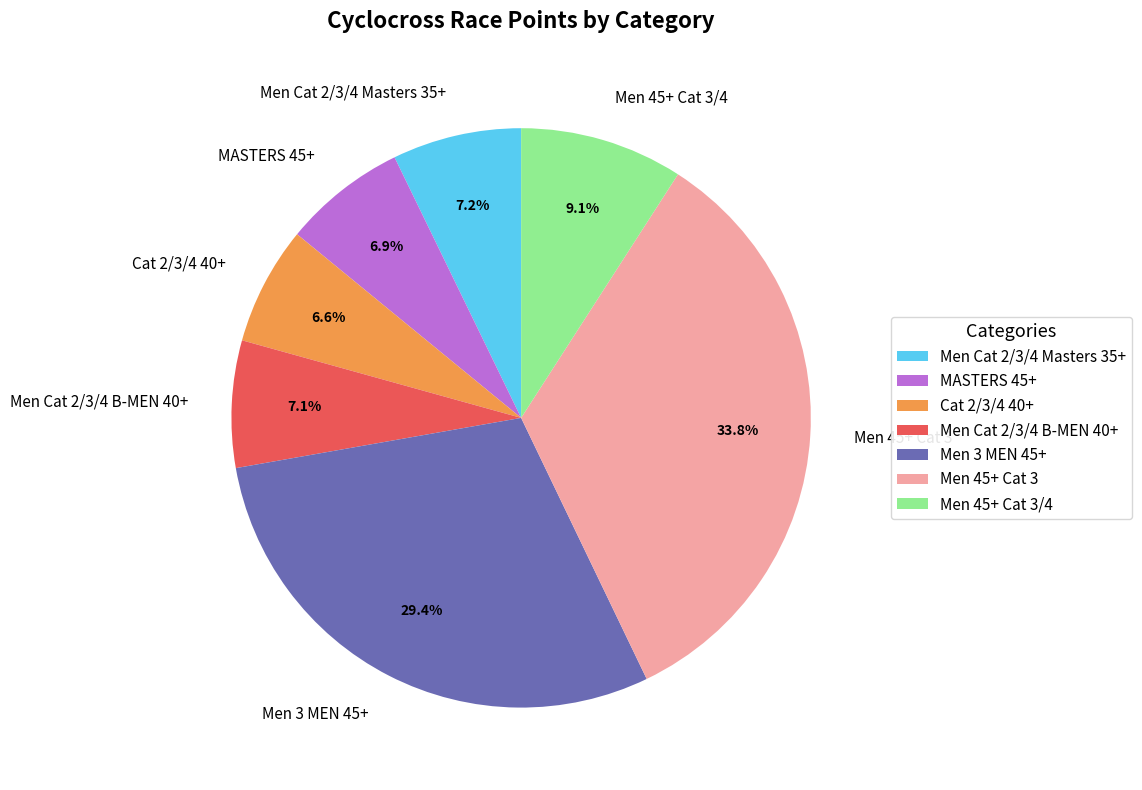

The Men 45+ Cat 3 slice represents 25% of the pie. True or false?

False